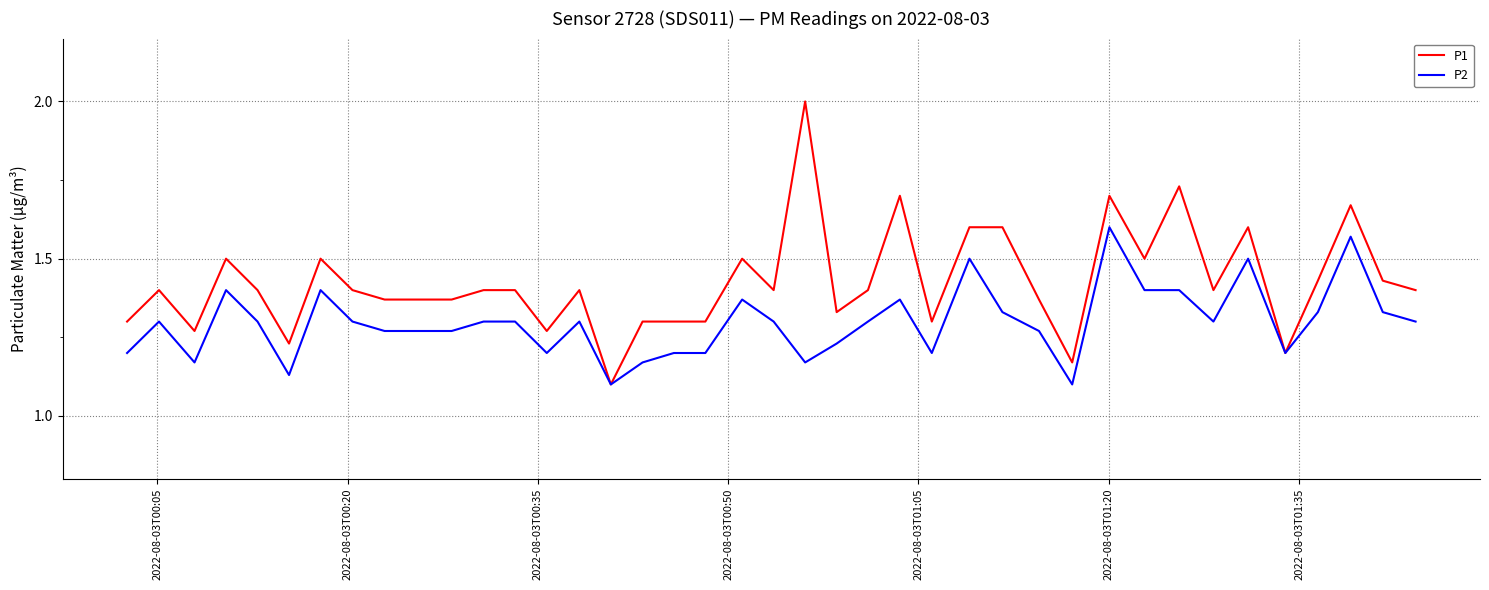

Rank the series by their average value, from highest to lowest.

P1, P2